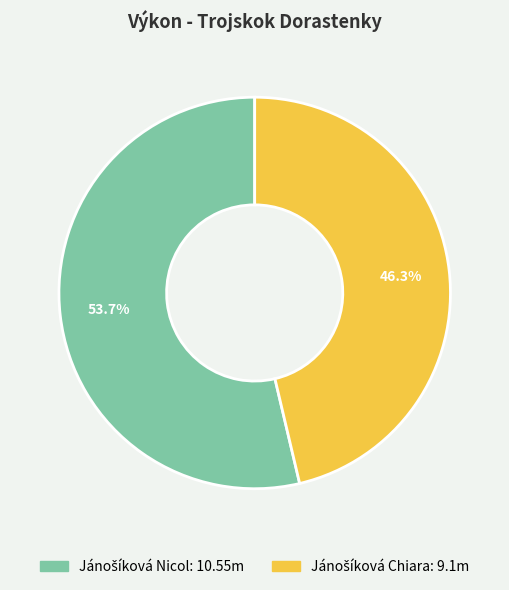

Is there a majority slice in this chart?

Yes